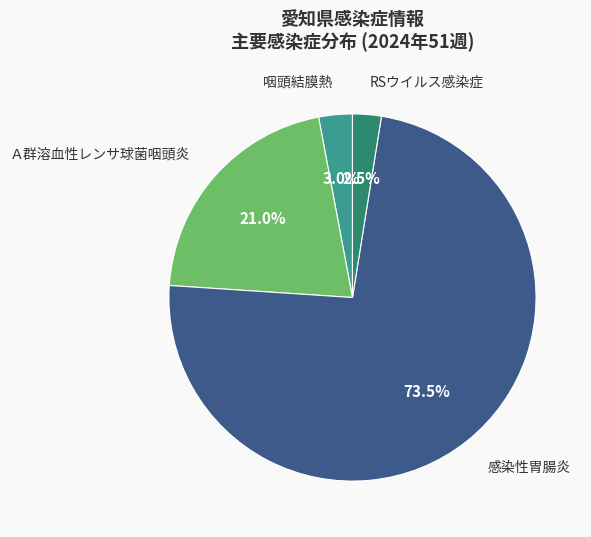

Is there a majority slice in this chart?

Yes